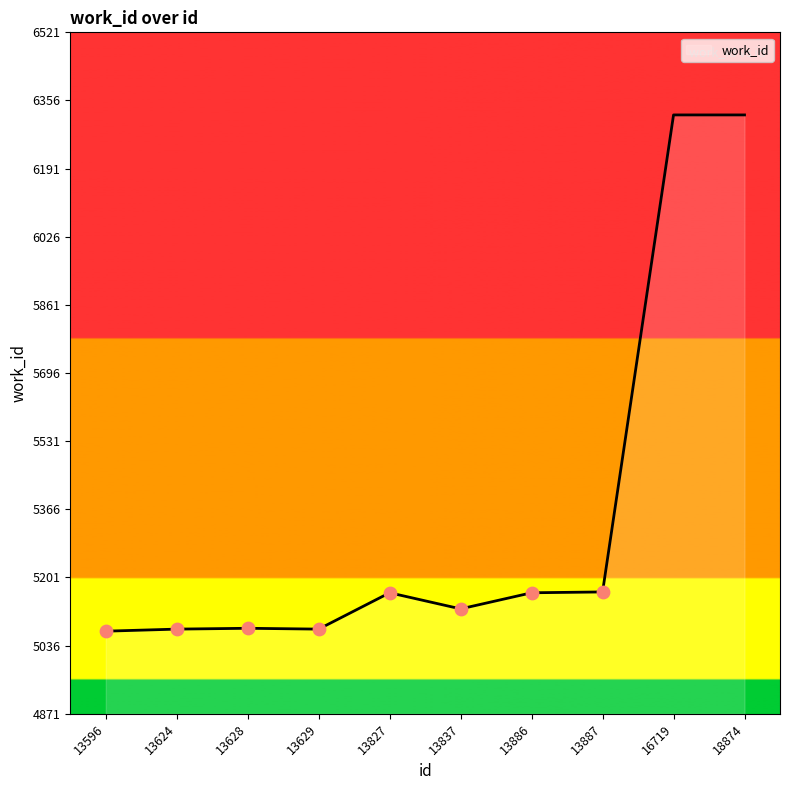

What is the ratio of the value at 16719 to the value at 13624?

1.2